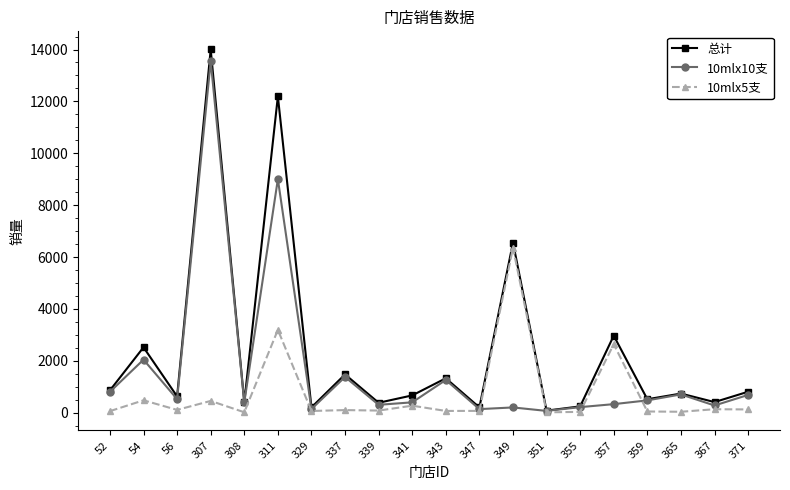

List the series in order of their overall mean, lowest first.

10mlx5支, 10mlx10支, 总计